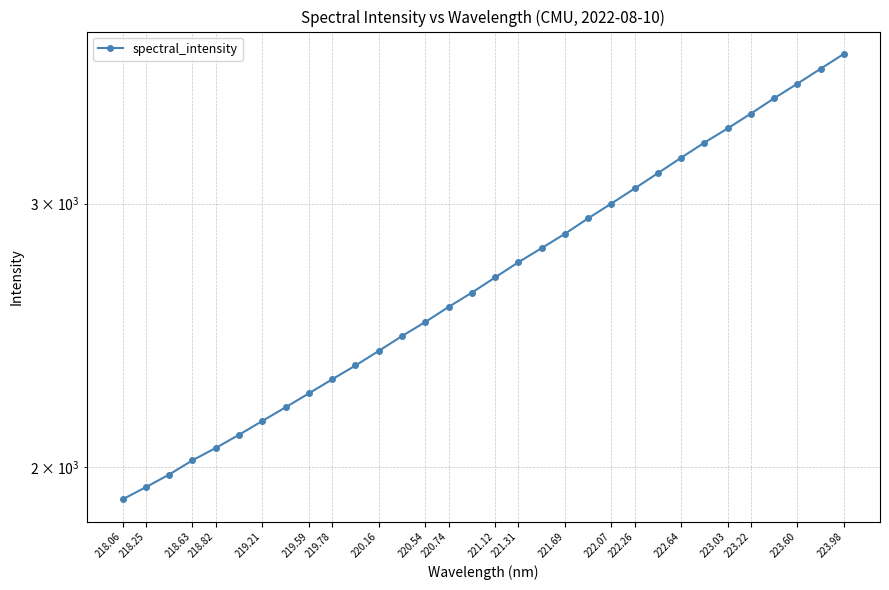

What is the difference between the maximum and second lowest values?

1840.5